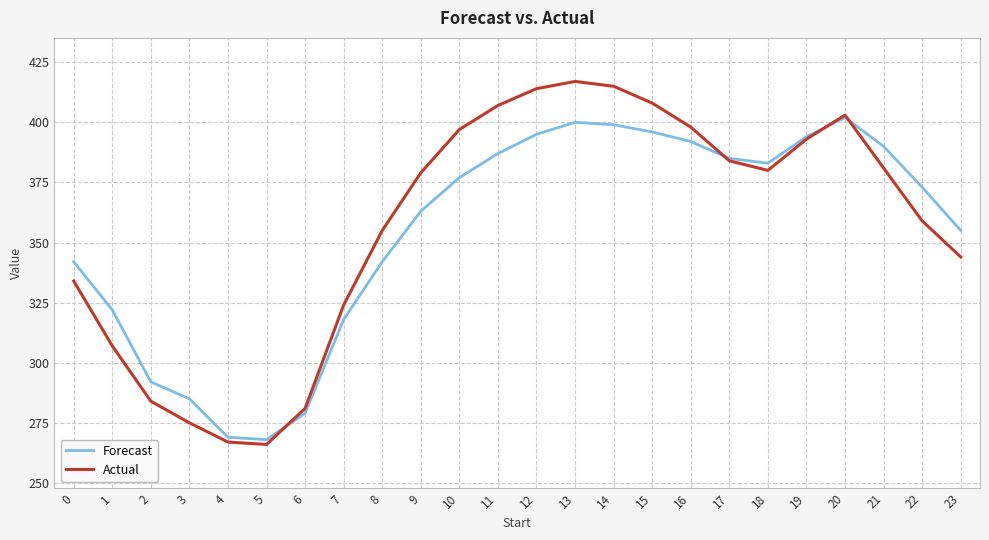

Rank the series by their maximum value, from highest to lowest.

Actual, Forecast